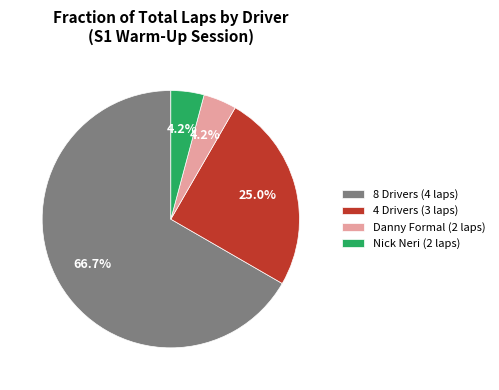

Do Nick Neri (2 laps) and 8 Drivers (4 laps) together represent more than half of the pie?

Yes